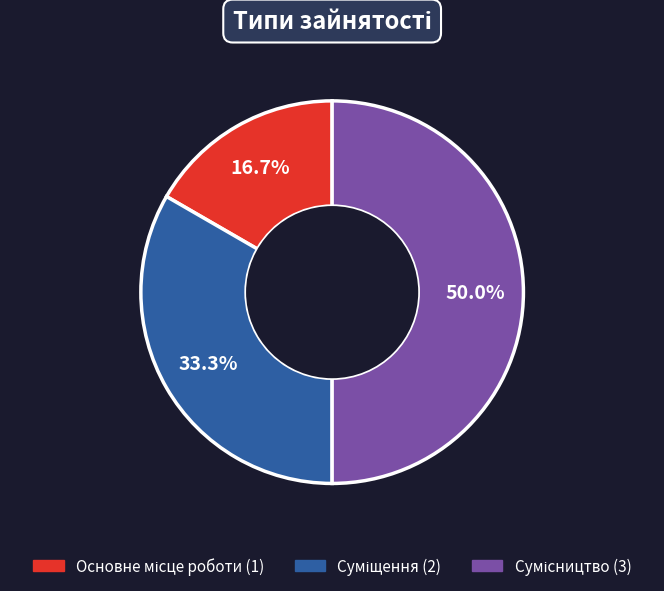

What is the ratio of the value at Сумісництво to the value at Суміщення?

1.5